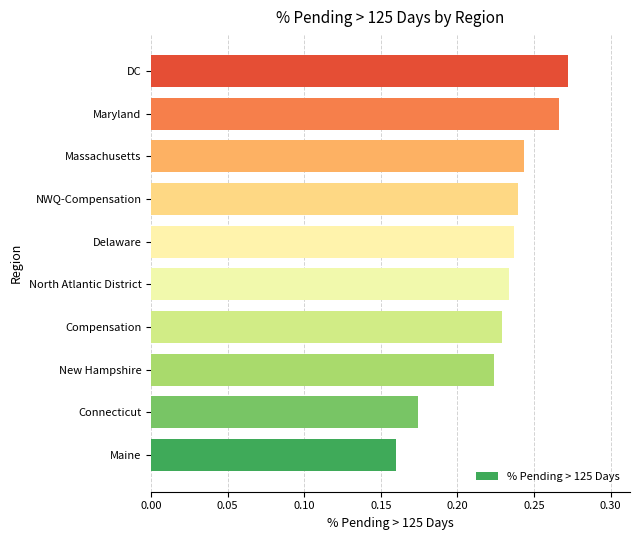

What is the difference between the maximum and second lowest values?

0.1